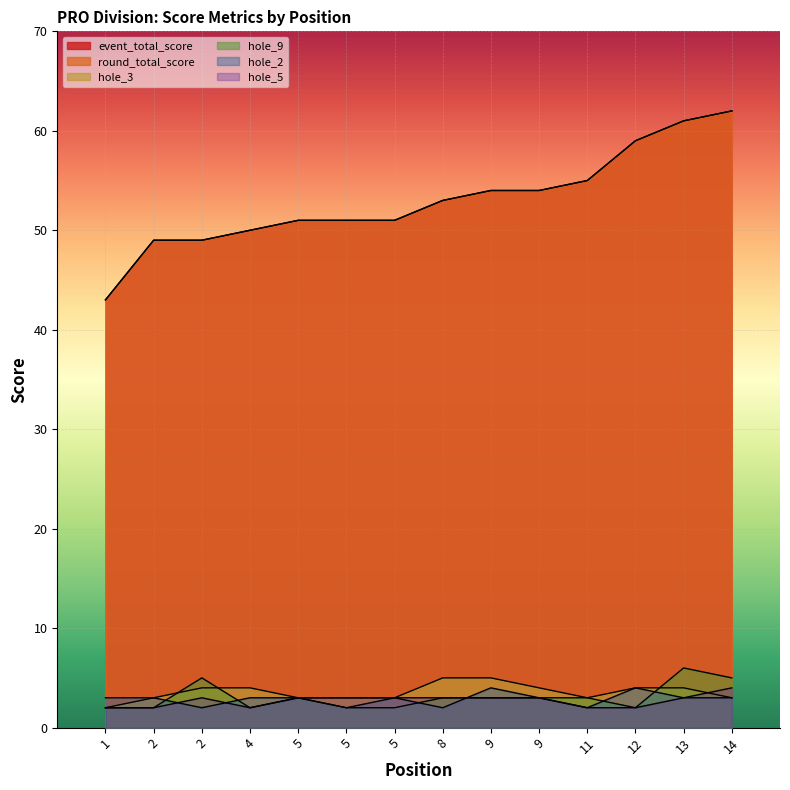

What is the difference between the maximum and minimum values in the hole_3 series?

3